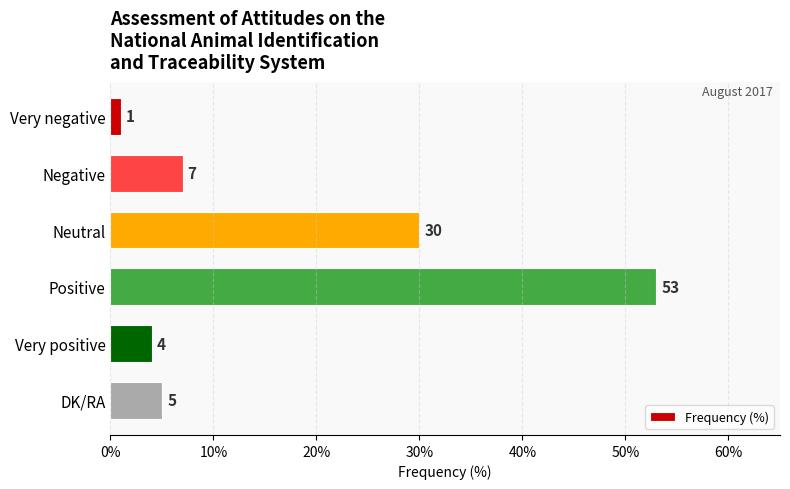

Is it true that the value at Very positive is 6?

False